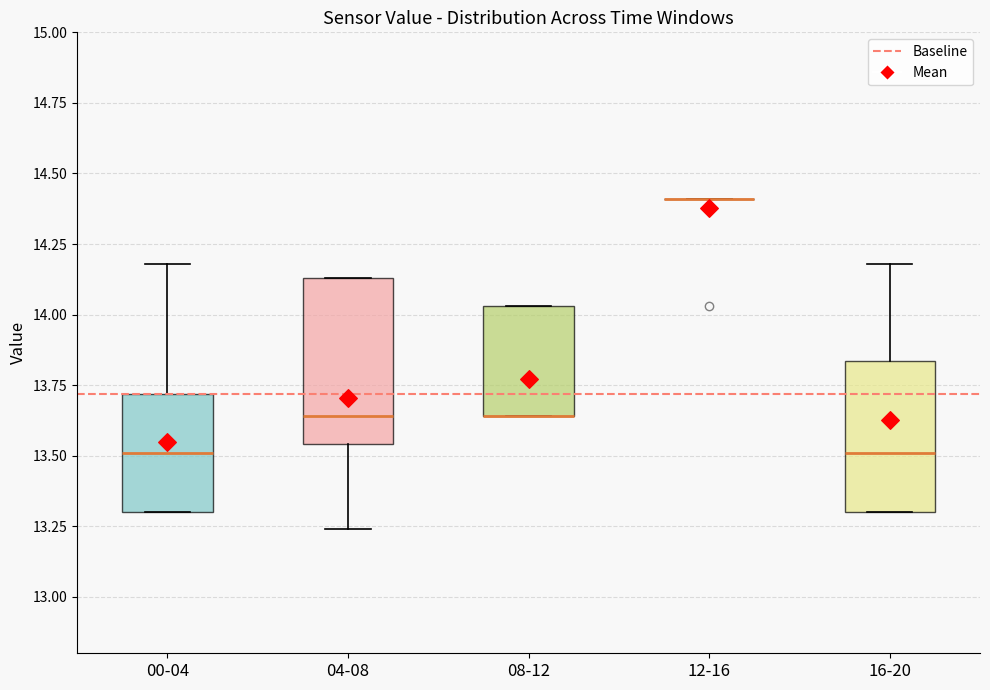

Which box is the tallest, from its lower edge to its upper edge?

04-08